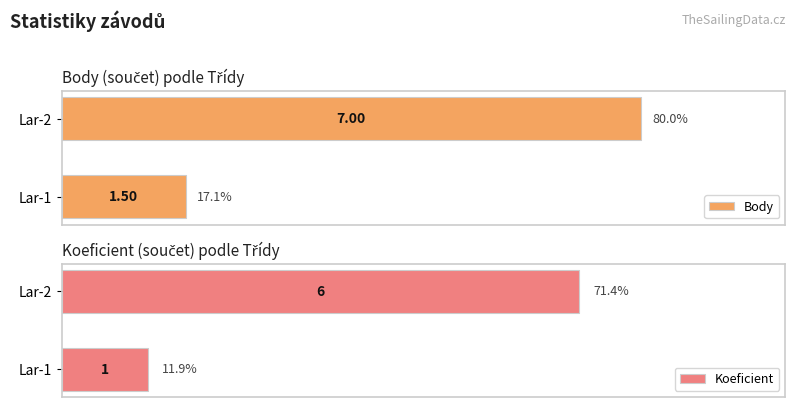

What are all the series names shown in the legend?

Body, Koeficient